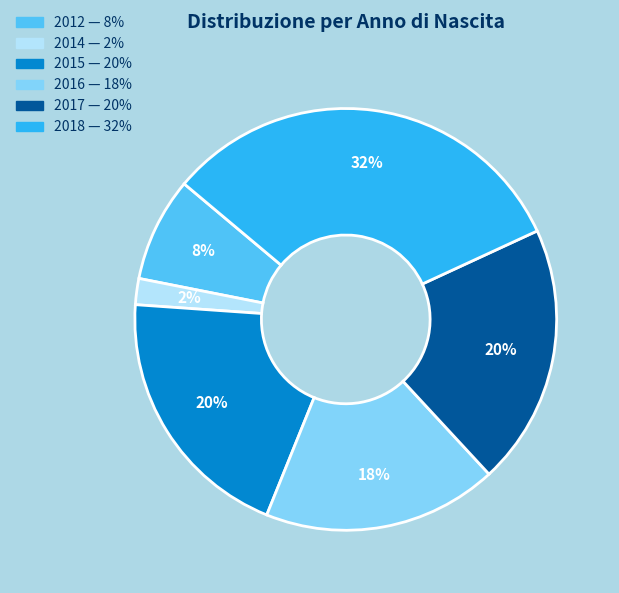

What is the largest slice in the pie chart?

2018